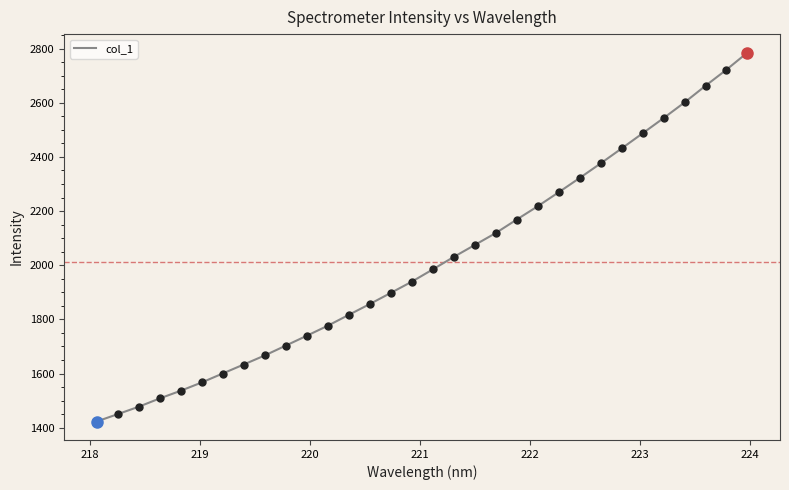

What is the minimum value shown in the chart?

1422.6